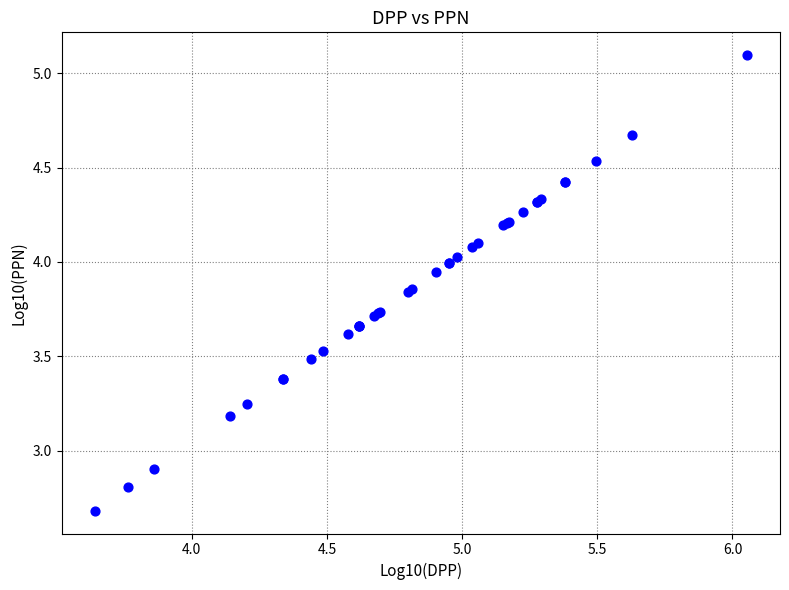

What Y value in the scatter plot is closest to 3?

2.9